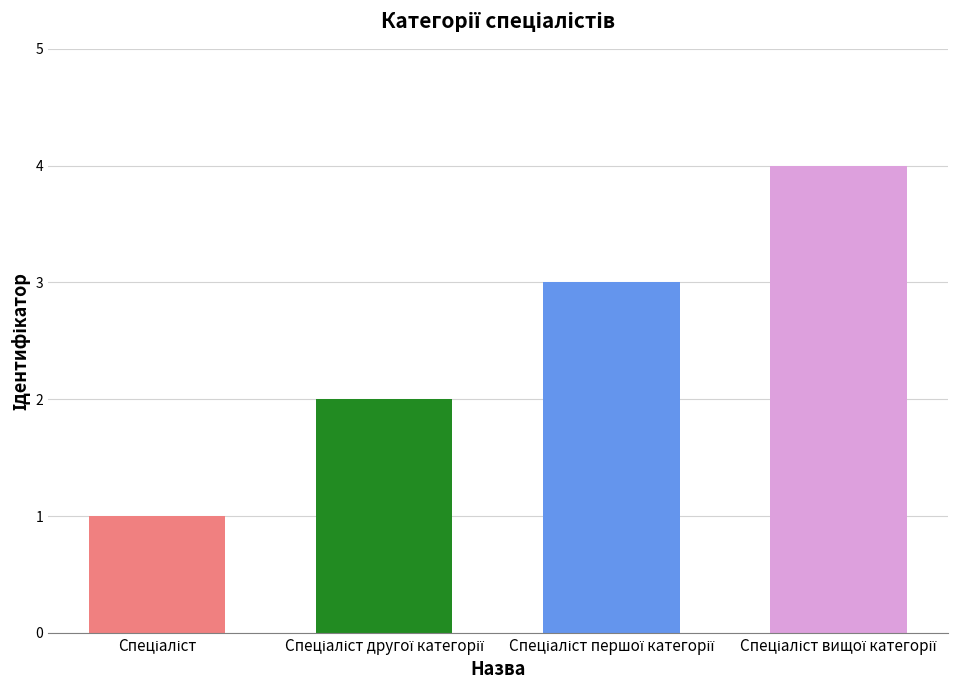

What is the difference between the second highest and second lowest values?

1